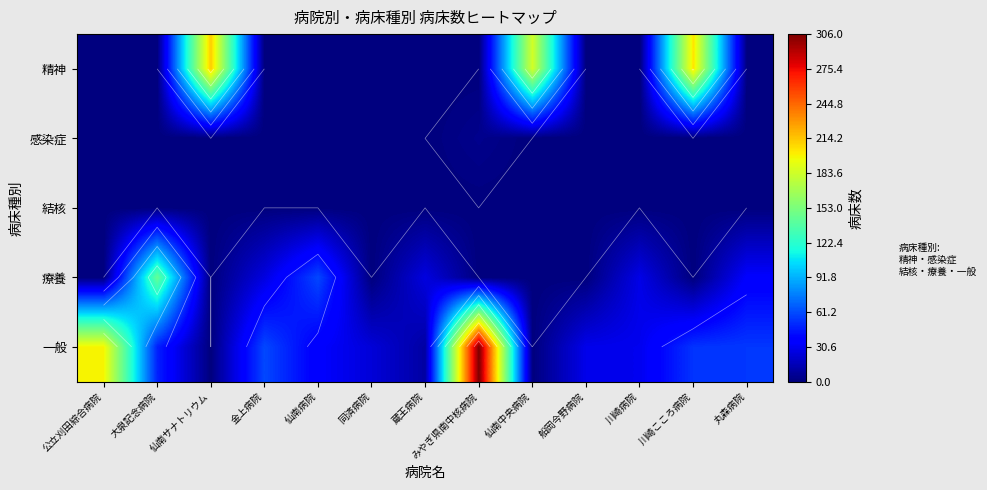

Rank the series by their maximum value, from lowest to highest.

結核, 感染症, 療養, 精神, 一般